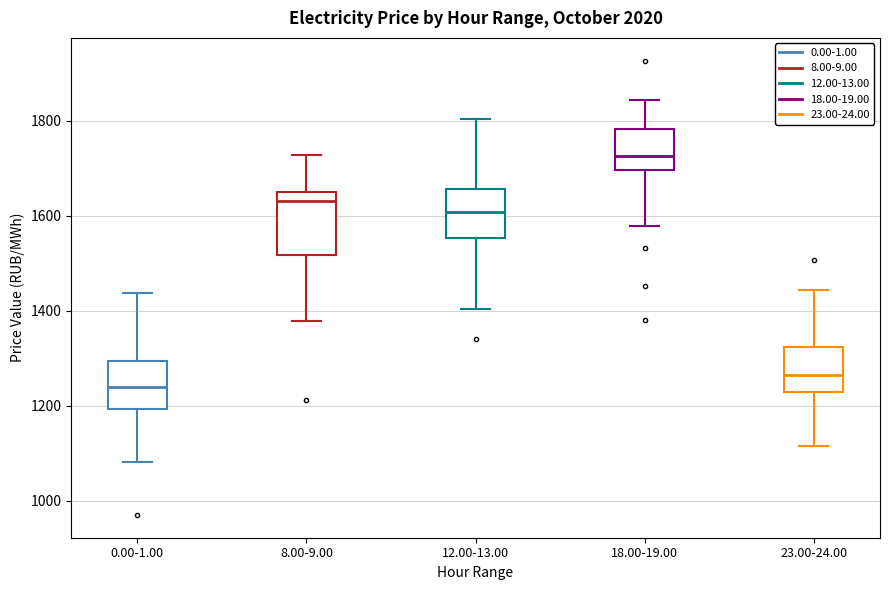

Reading left to right, read every box against the y-axis: the position of its median line, the range the box covers, and the ends of its whiskers. The values are not printed on the chart, so give them approximately, as read against the axis.

0.00-1.00: median 1240, box 1200 to 1300, whiskers 1080 to 1440
8.00-9.00: median 1640 (just below the box's upper edge), box 1520 to 1640, whiskers 1380 to 1720
12.00-13.00: median 1600, box 1560 to 1660, whiskers 1400 to 1800
18.00-19.00: median 1720, box 1700 to 1780, whiskers 1580 to 1840
23.00-24.00: median 1260, box 1220 to 1320, whiskers 1120 to 1440